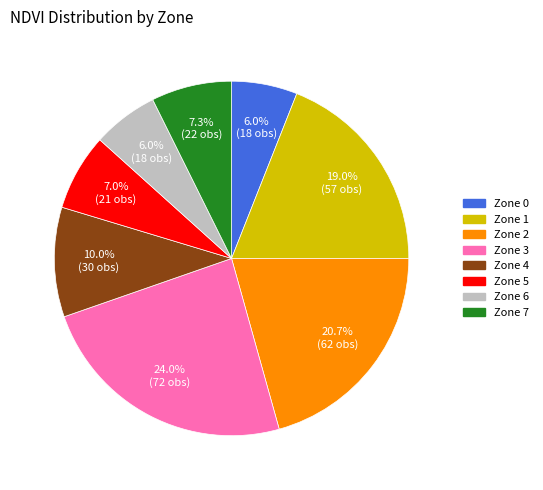

Which category has the biggest portion of the pie?

Zone 3